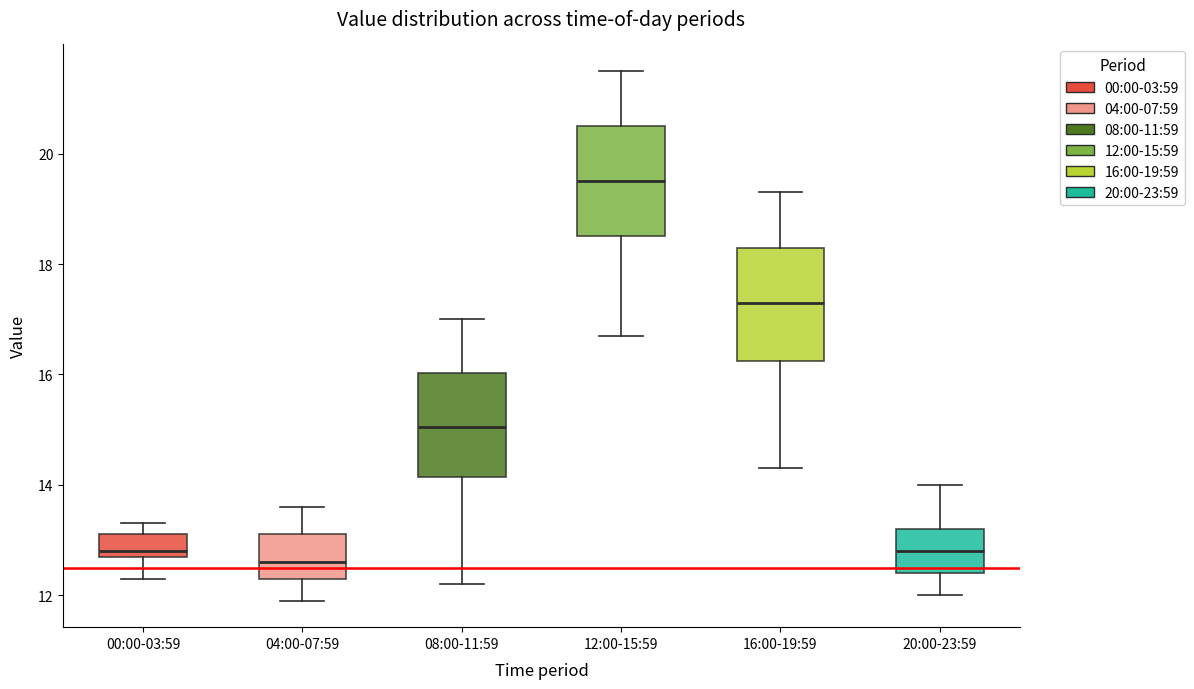

Reading left to right, read every box against the y-axis: the position of its median line, the range the box covers, and the ends of its whiskers. The values are not printed on the chart, so give them approximately, as read against the axis.

00:00-03:59: median 12.8 (just above the box's lower edge), box 12.8 to 13.2, whiskers 12.4 to 13.4
04:00-07:59: median 12.6, box 12.4 to 13.2, whiskers 12.0 to 13.6
08:00-11:59: median 15.0, box 14.2 to 16.0, whiskers 12.2 to 17.0
12:00-15:59: median 19.6, box 18.6 to 20.6, whiskers 16.8 to 21.6
16:00-19:59: median 17.4, box 16.2 to 18.4, whiskers 14.4 to 19.4
20:00-23:59: median 12.8, box 12.4 to 13.2, whiskers 12.0 to 14.0